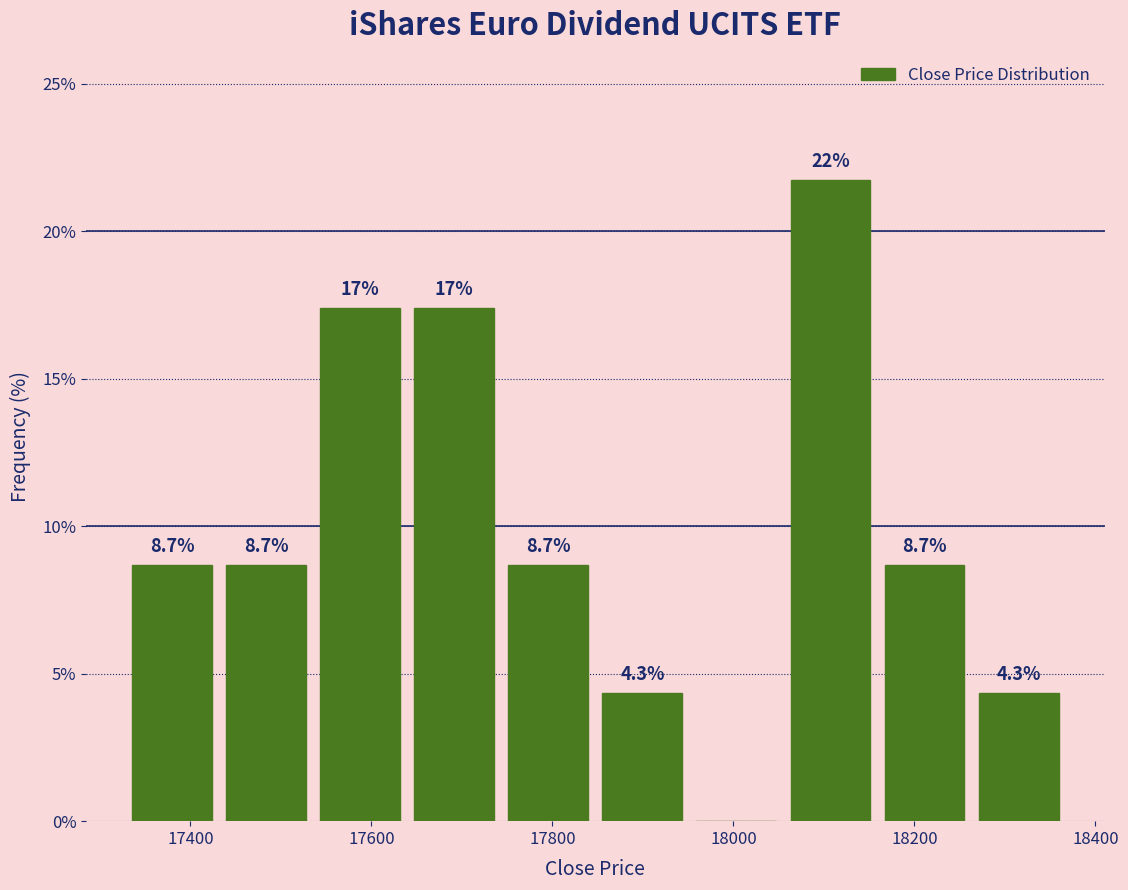

Over which range of the x-axis is the bar tallest?

18060 to 18160